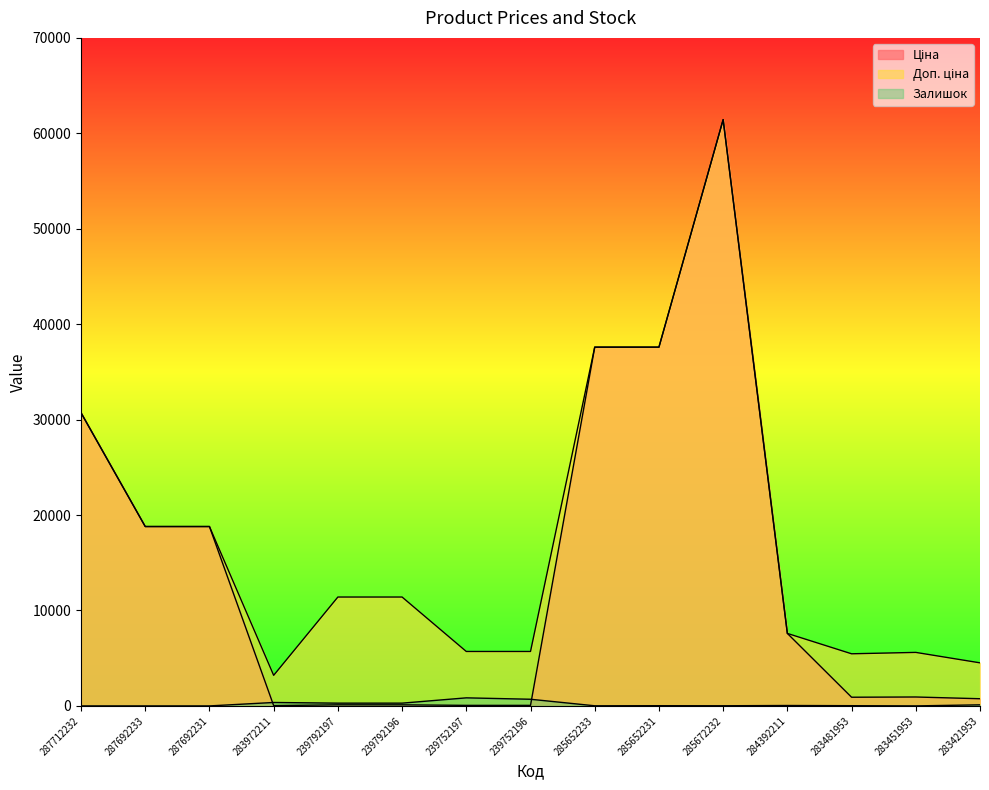

Which series changed the most between 287692231 and 283451953?

Ціна